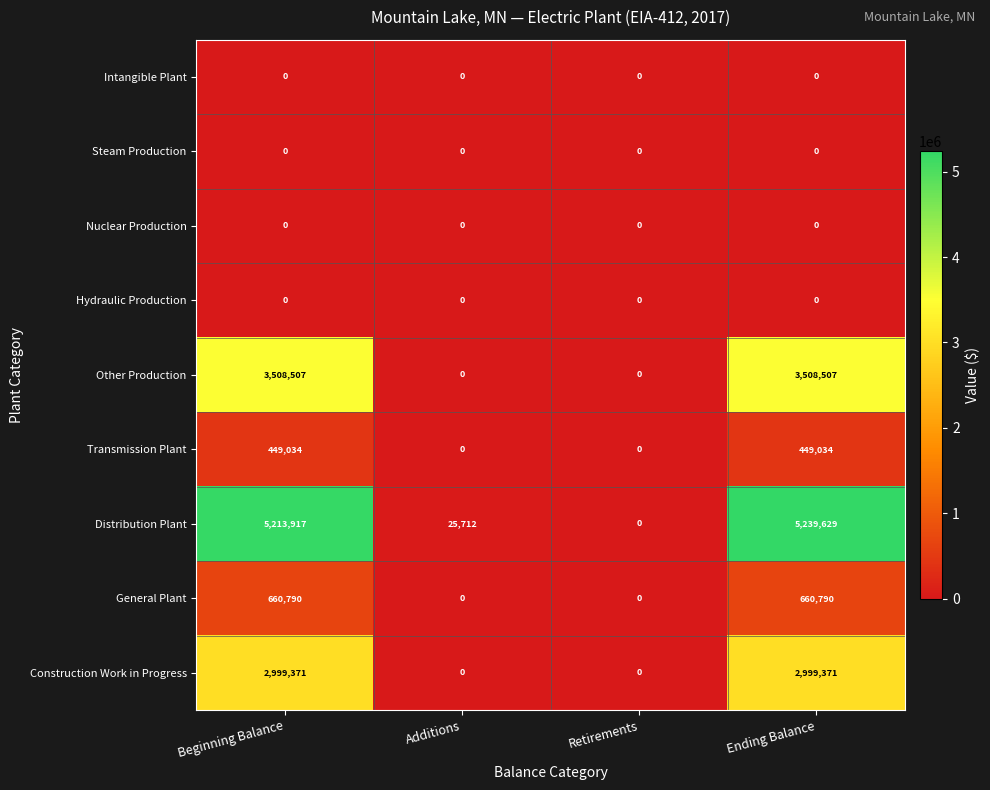

At which category does the chart reach its peak across all series?

Ending Balance